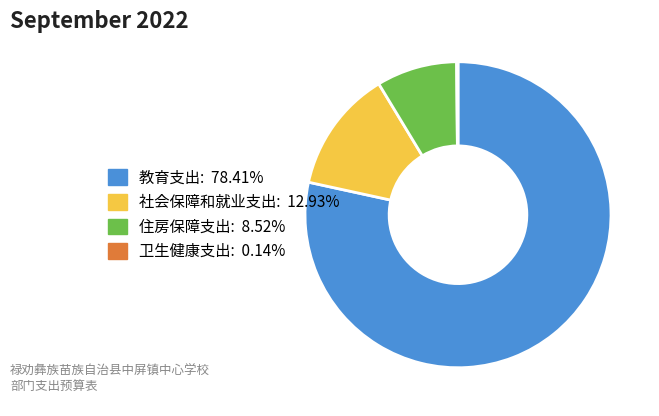

Which has a higher value, 教育支出 or 住房保障支出?

教育支出